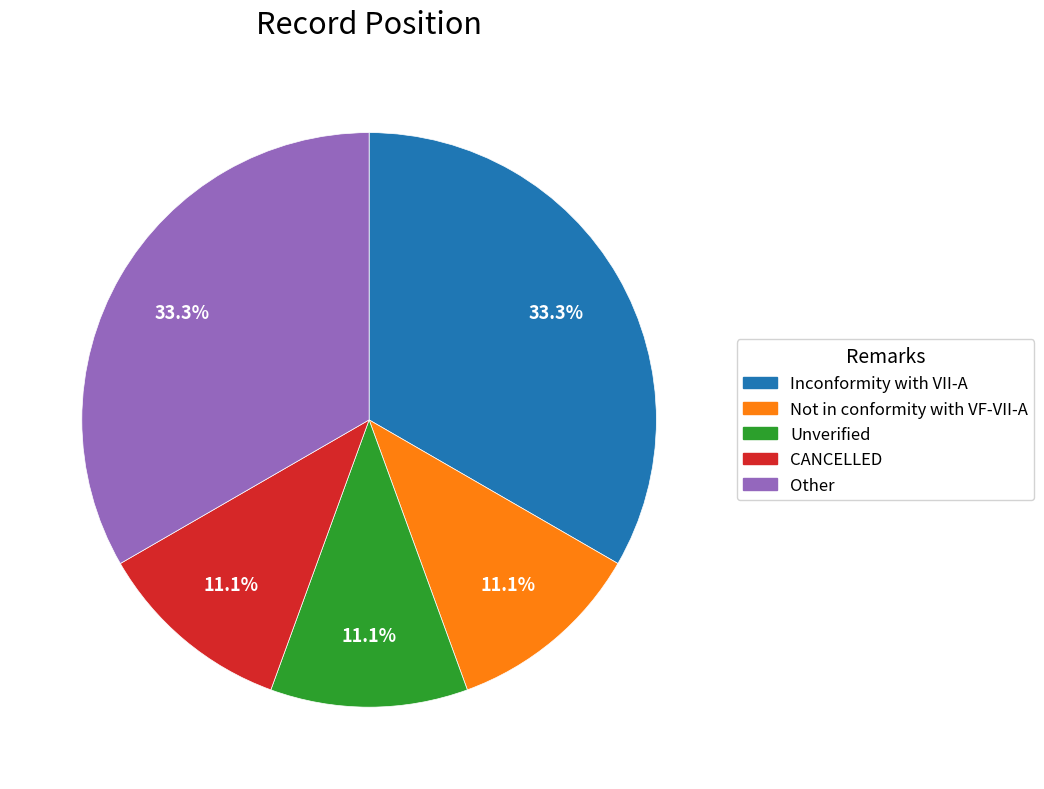

Does Unverified account for over 50% of the chart?

No